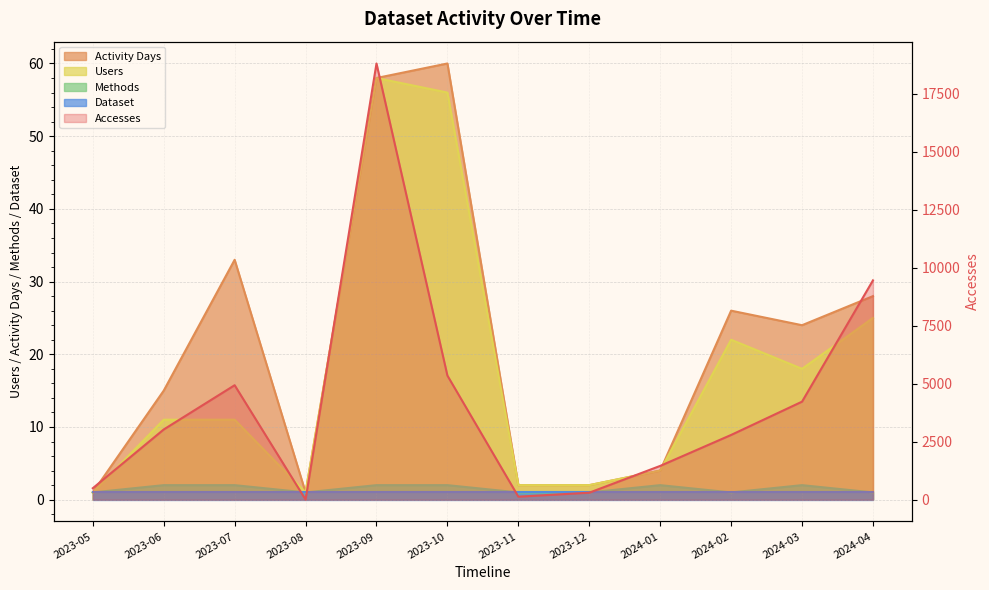

What is the lowest value of the Accesses series?

5